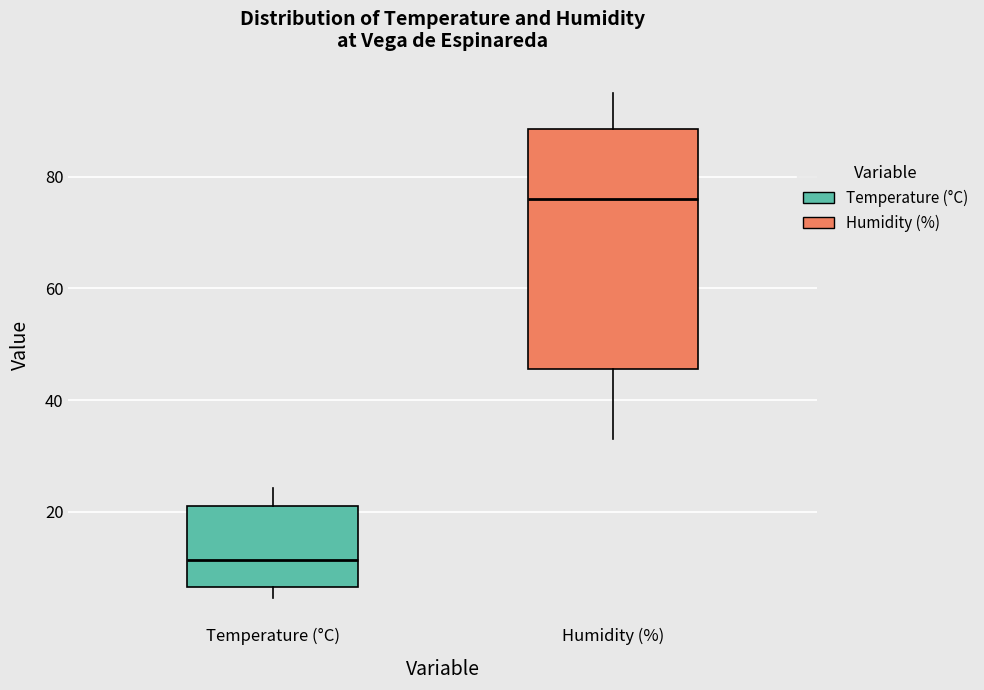

Which box has the highest median line?

Humidity (%)